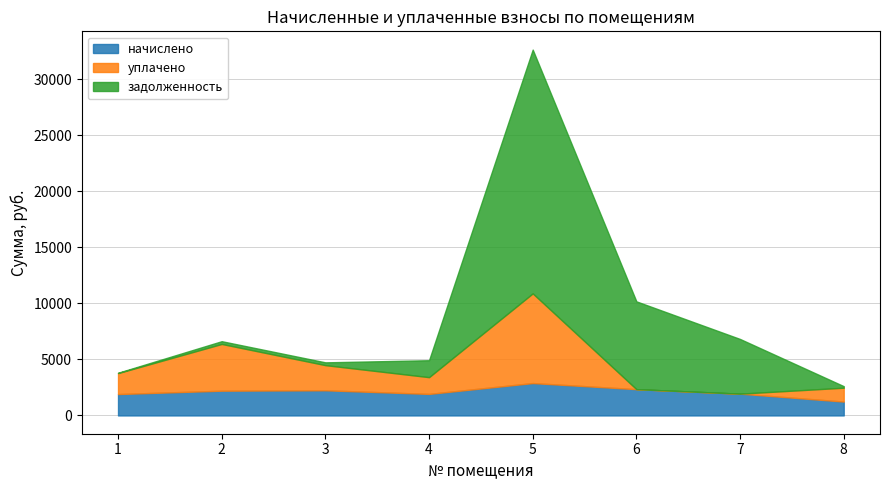

How many lines are shown in the chart?

3